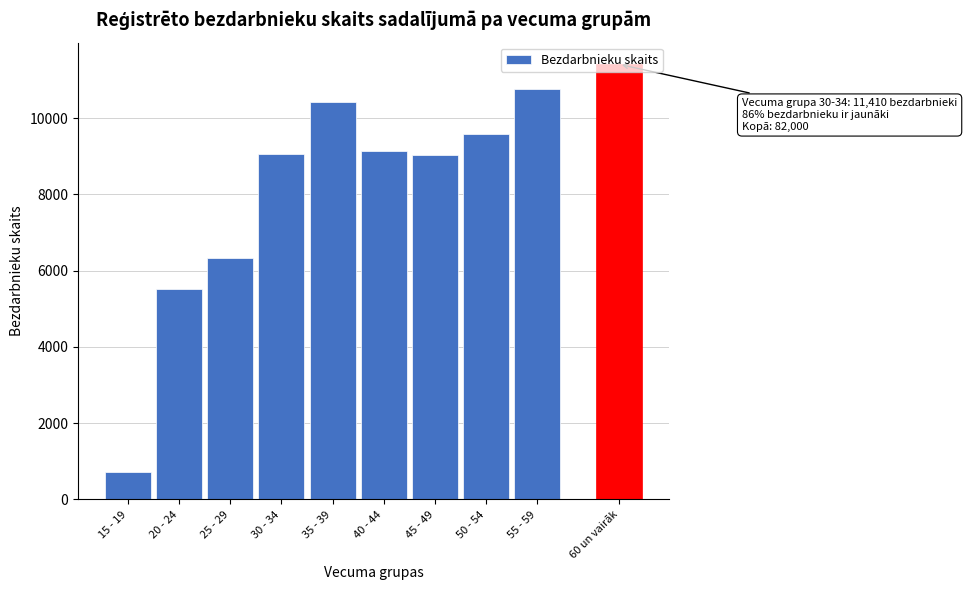

What is the smallest value displayed?

733